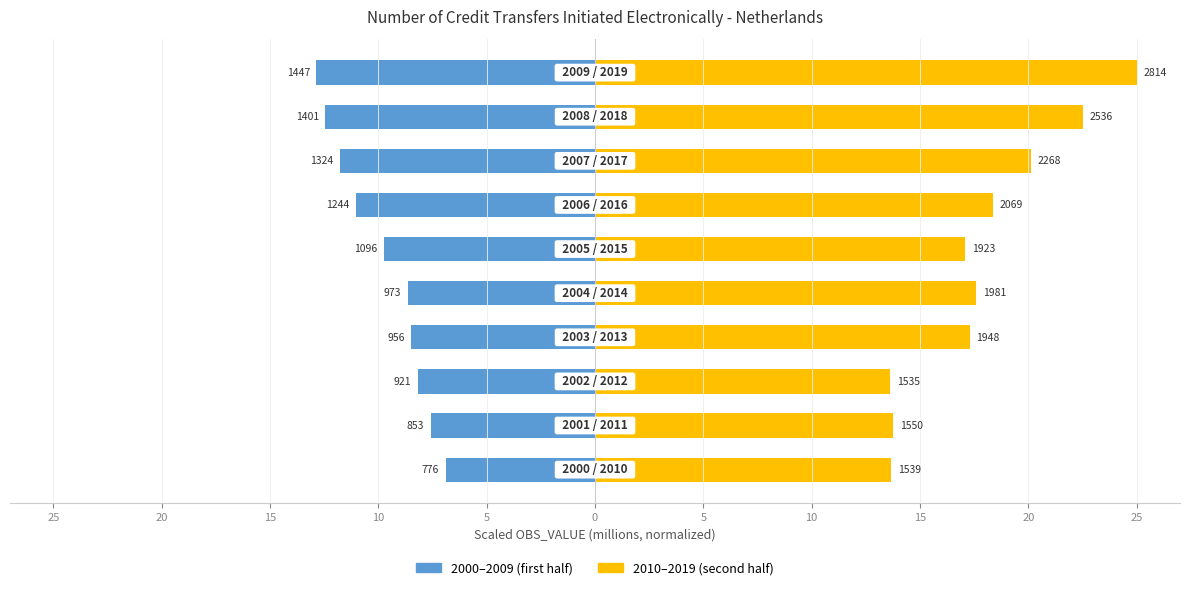

How many bars are there in each group?

2